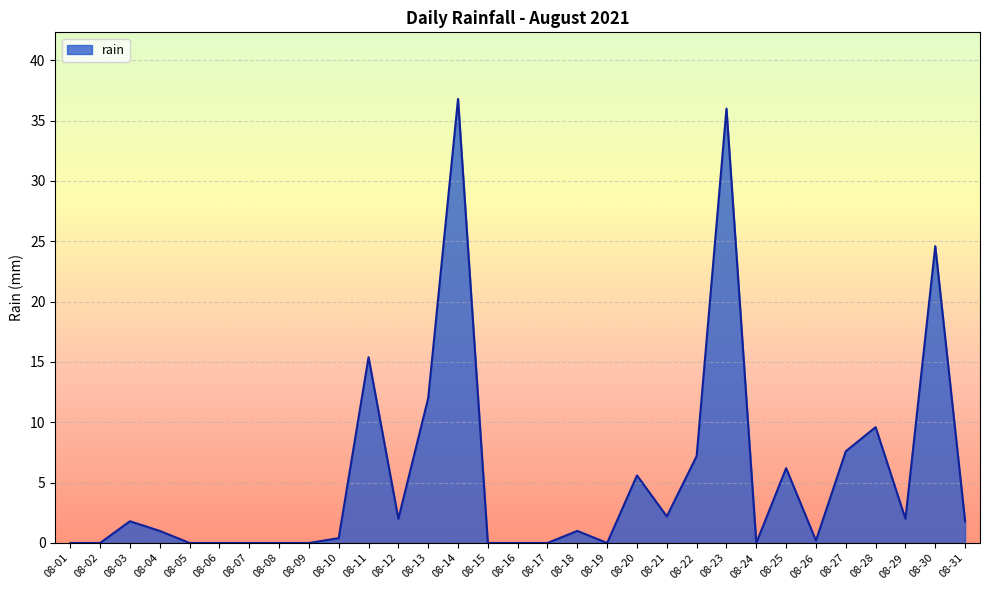

How many lines are shown in the chart?

1